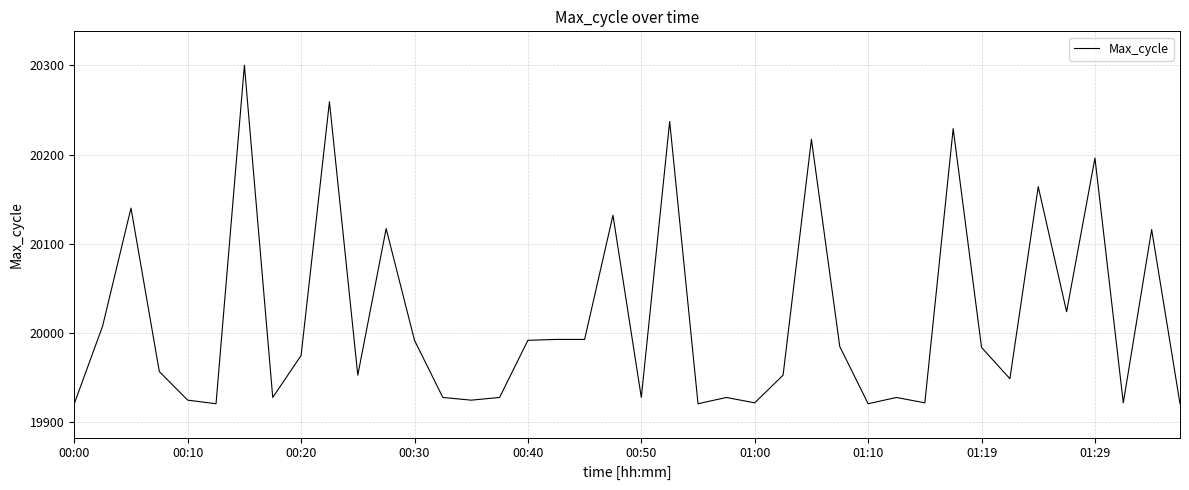

What is the difference between the maximum and minimum values?

379